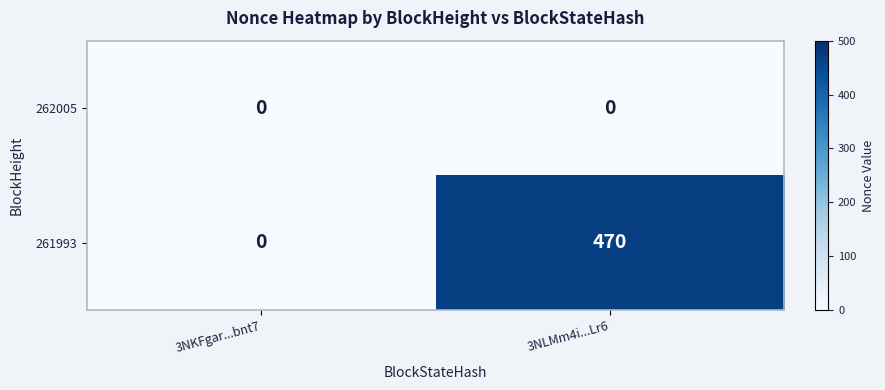

Is it true that 262005 equals 0 at 3NLMm4i...Lr6?

True